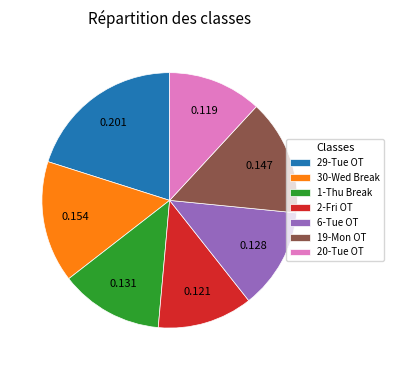

Is there a majority slice in this chart?

No